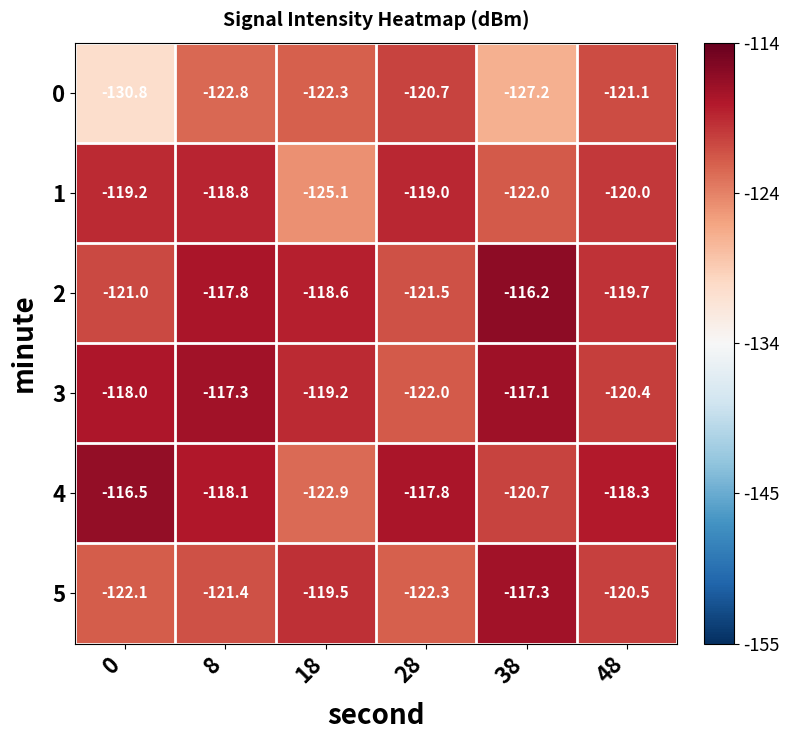

What is the average value of the 5 series?

-120.5